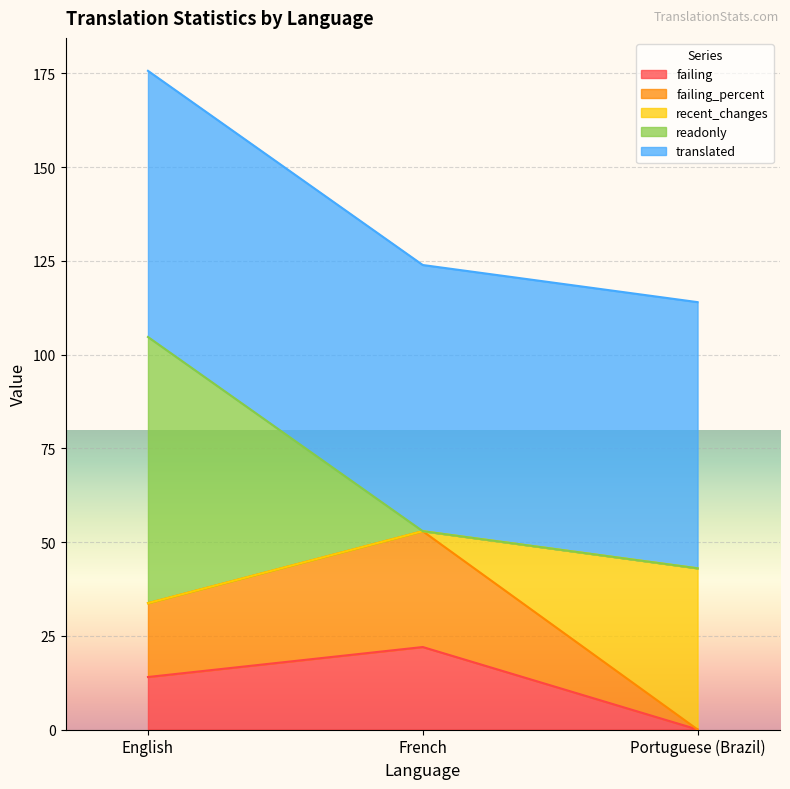

What is the label of the 1st point from the right?

Portuguese (Brazil)